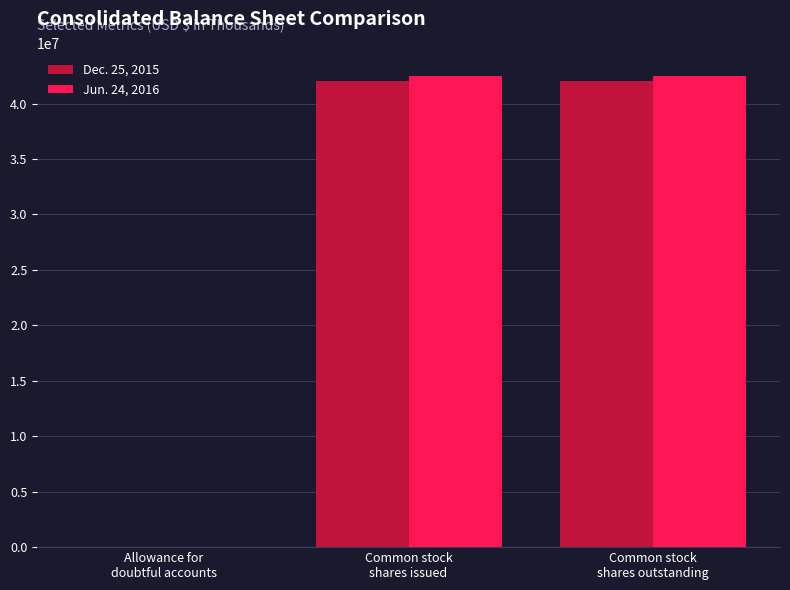

What is the greatest value displayed?

42461000